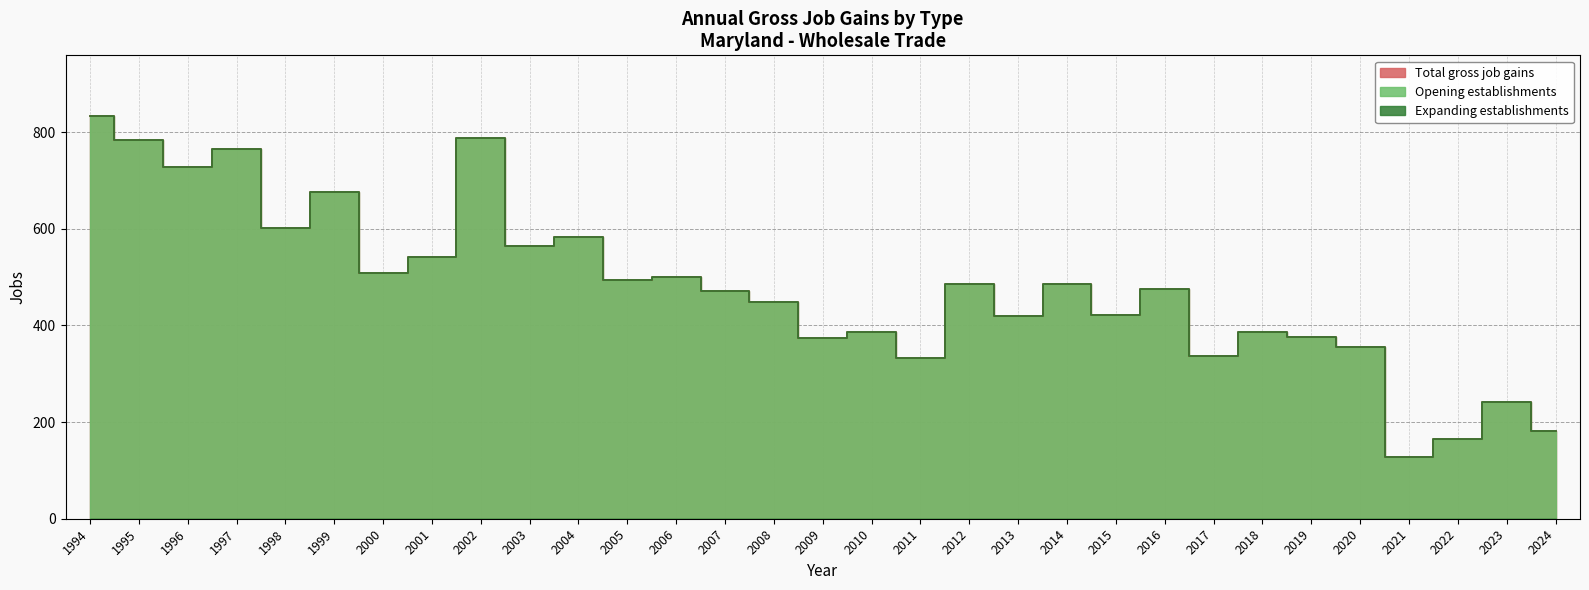

Rank the series by their maximum value, from lowest to highest.

Opening establishments, Total gross job gains